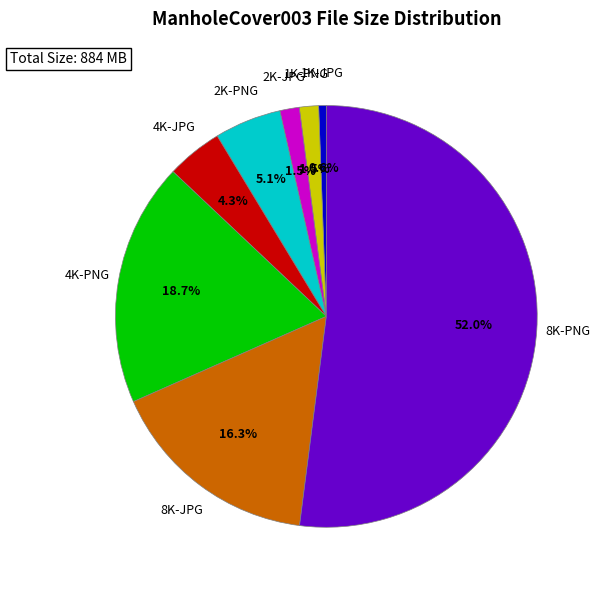

Is there any slice that represents more than half of the pie?

Yes